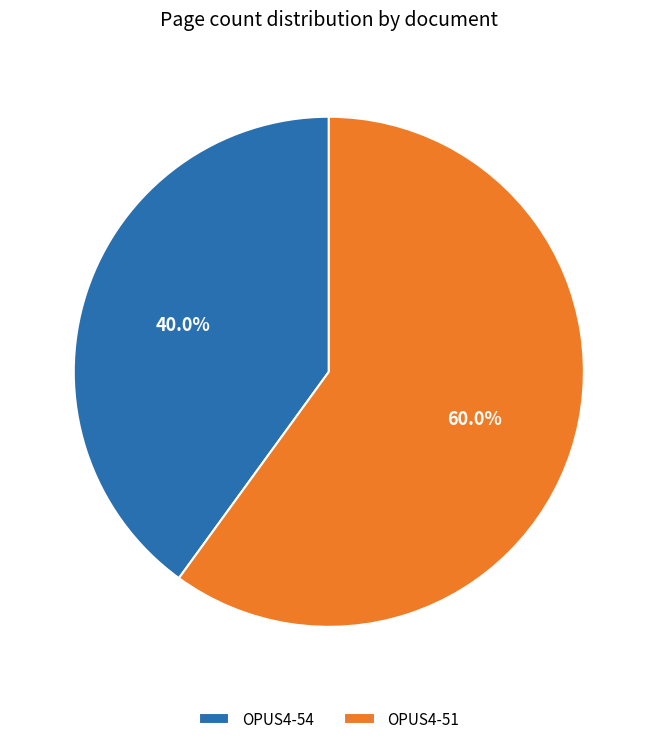

What is the ratio of the value at OPUS4-54 to the value at OPUS4-51?

0.7